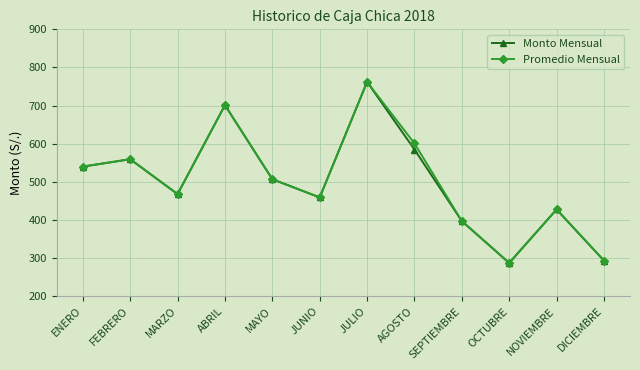

Read the Monto Mensual value at ENERO.

540.0